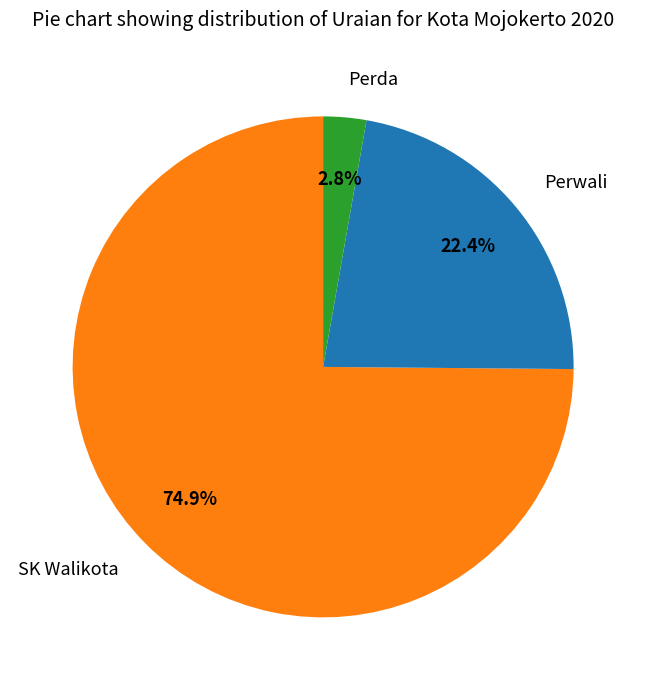

To the nearest percent, what is the difference between the Perwali and Perda slice percentages?

20%